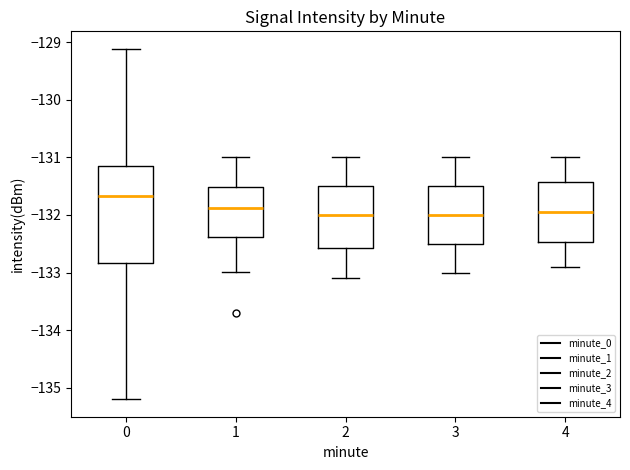

Reading left to right, read every box against the y-axis: the position of its median line, the range the box covers, and the ends of its whiskers. The values are not printed on the chart, so give them approximately, as read against the axis.

0: median -131.7, box -132.8 to -131.1, whiskers -135.2 to -129.1
1: median -131.9, box -132.4 to -131.5, whiskers -133.0 to -131.0
2: median -132.0, box -132.6 to -131.5, whiskers -133.1 to -131.0
3: median -132.0, box -132.5 to -131.5, whiskers -133.0 to -131.0
4: median -131.9, box -132.5 to -131.4, whiskers -132.9 to -131.0